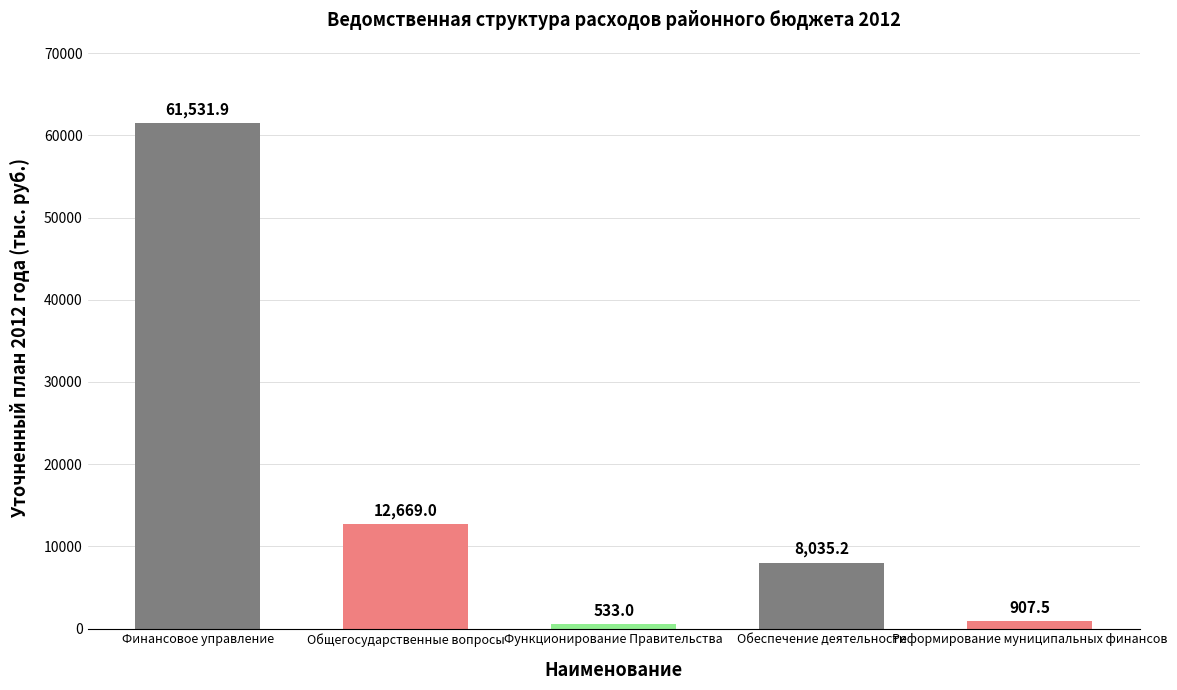

How many values are below 8035?

2